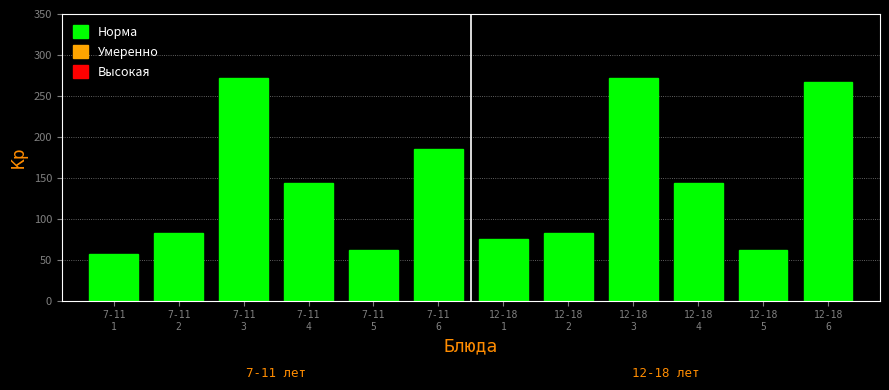

Reading left to right, transcribe all the data shown in this chart.

57	82	272	144	62	185	75	82	272	144	62	267